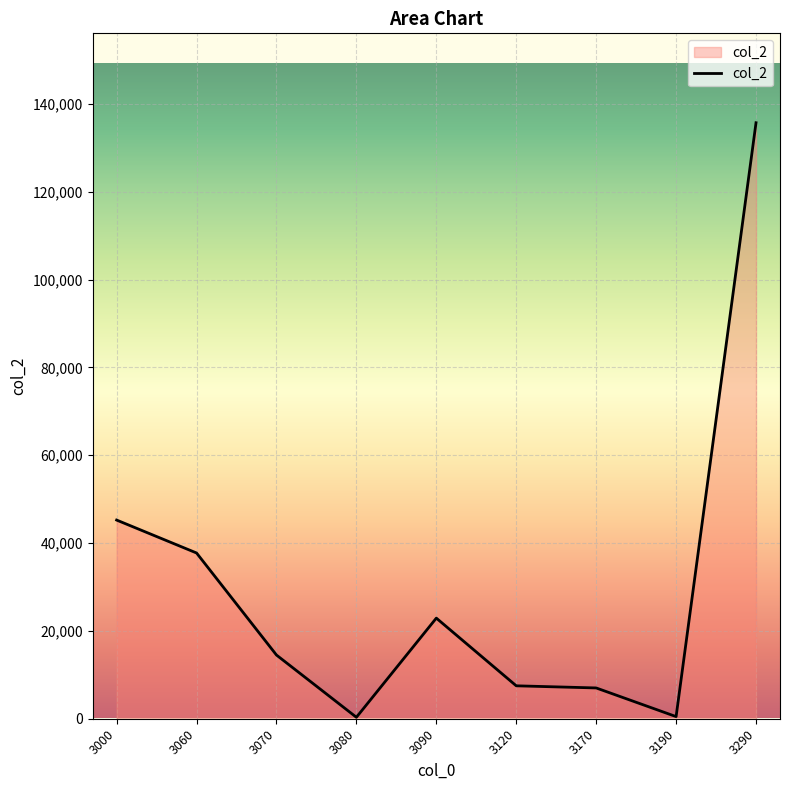

Which label corresponds to the largest value in the chart?

3290